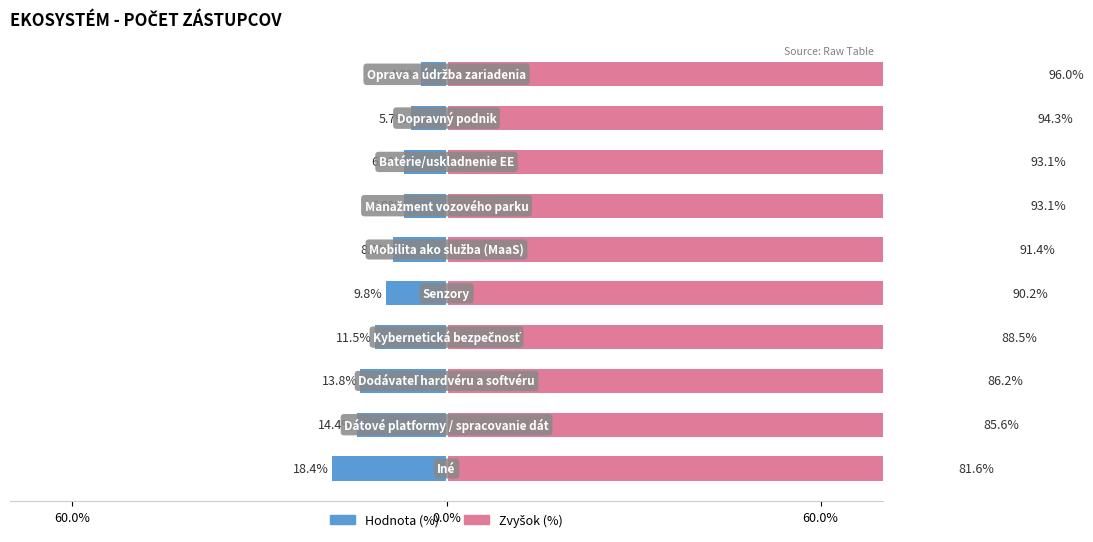

How many bars are there in each group?

2